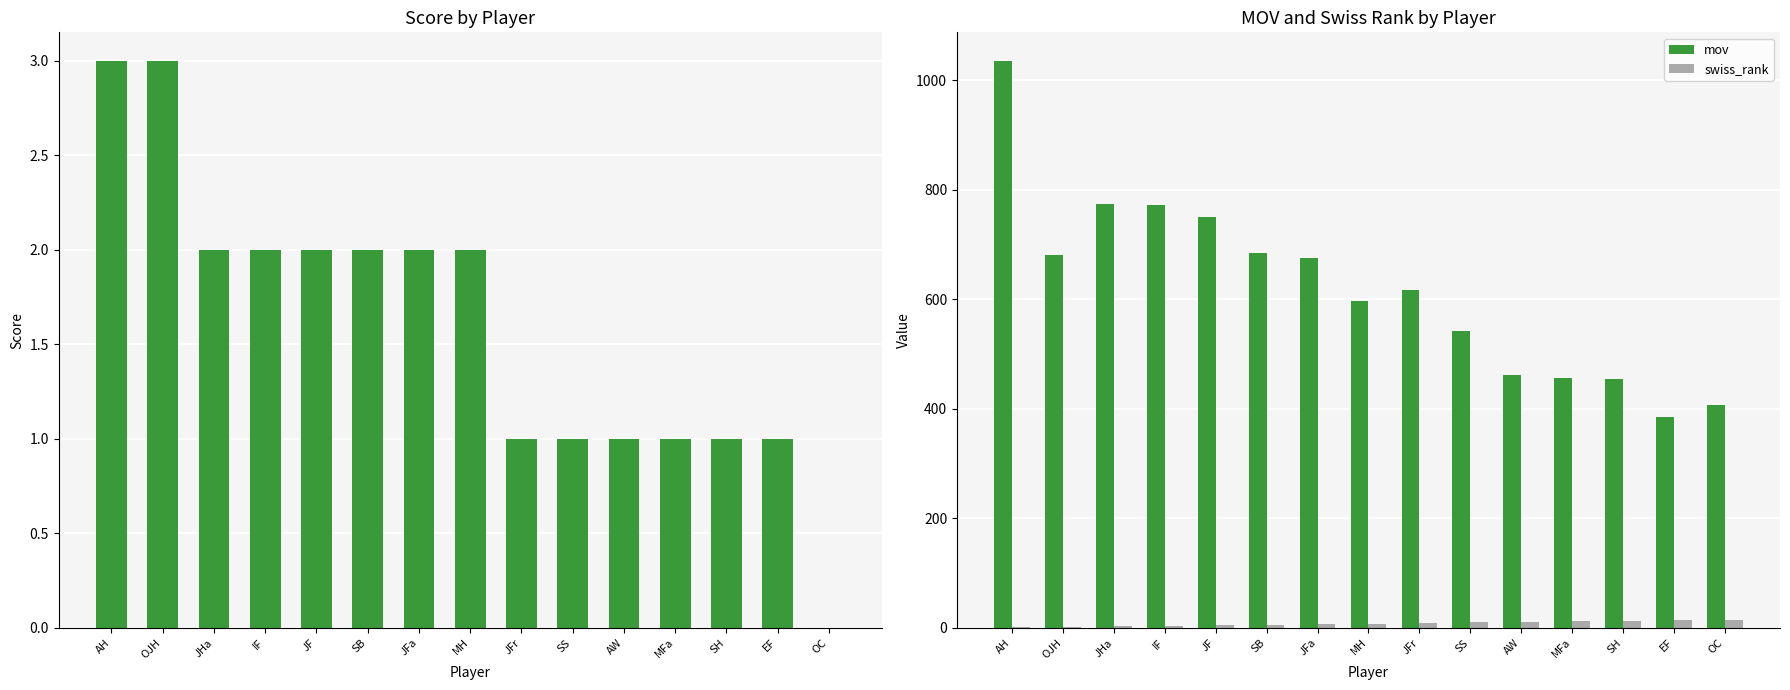

Rank the series by their maximum value, from highest to lowest.

mov, swiss_rank, score